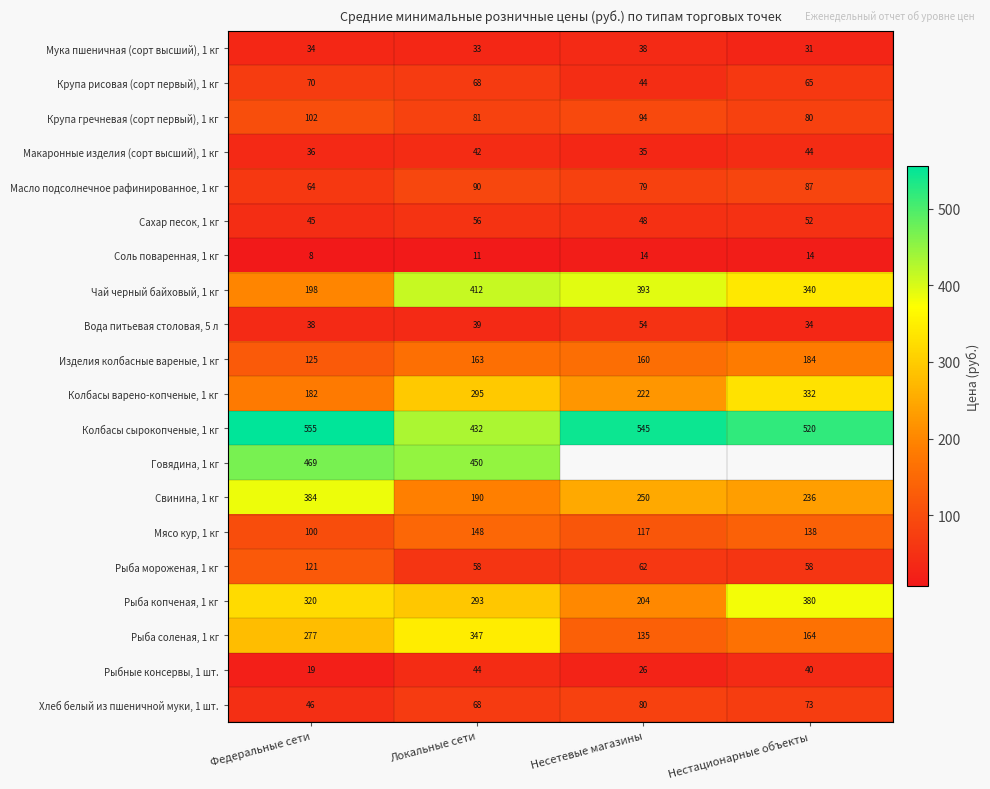

How many Колбасы варено-копченые, 1 кг values are between 222 and 332?

3